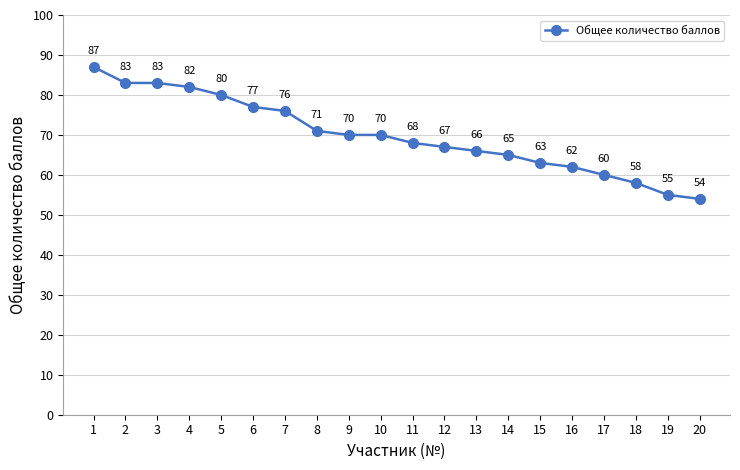

True or false: the data shows 62 at 16.

True